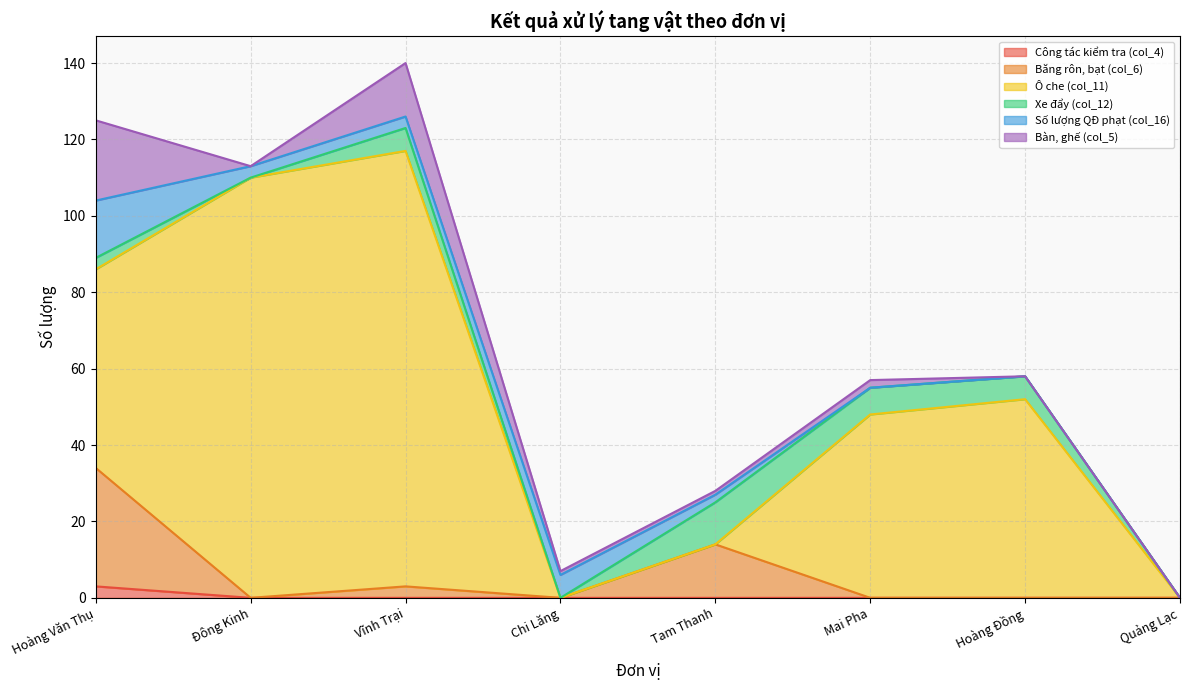

Does the chart have visible grid lines?

Yes